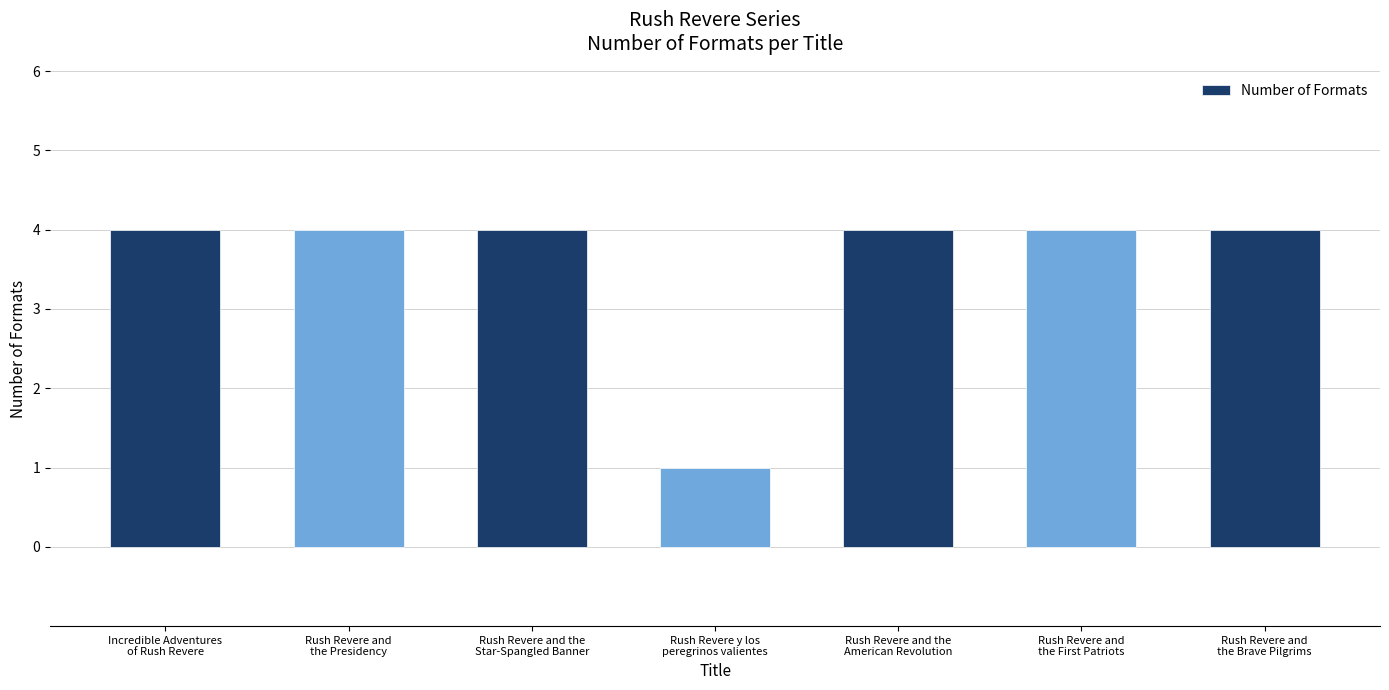

Reading right to left, transcribe all the data shown in this chart.

4	4	4	1	4	4	4